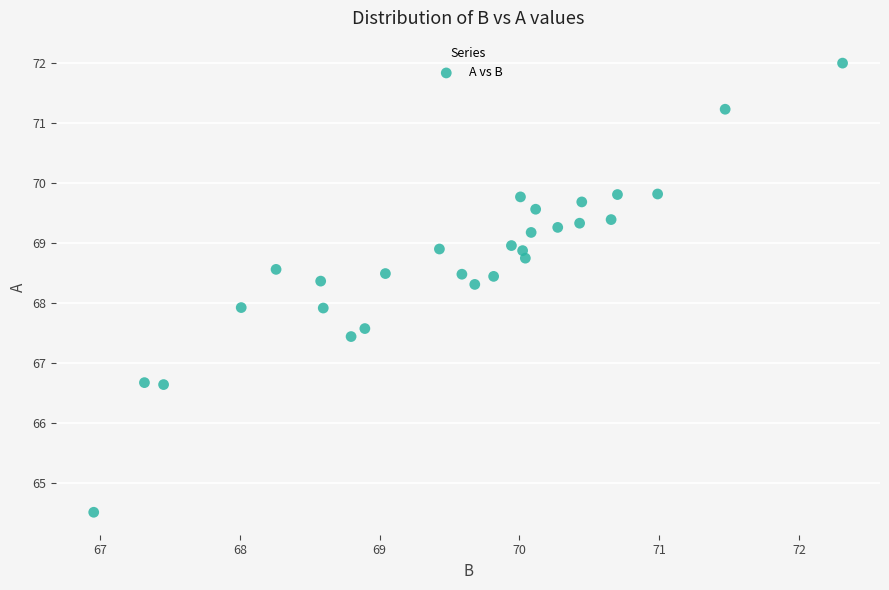

What is the range of Y values (max minus min)?

7.5